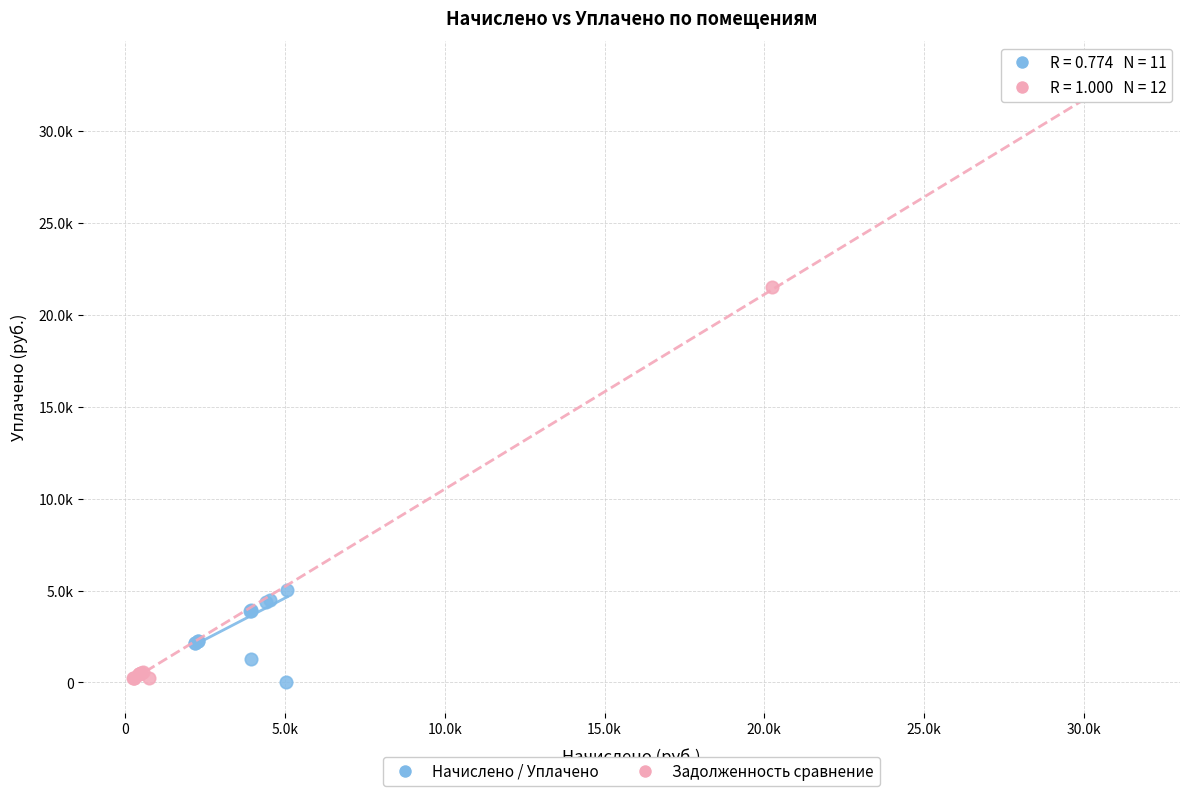

What are all the series names shown in the legend?

Начислено / Уплачено, Задолженность сравнение